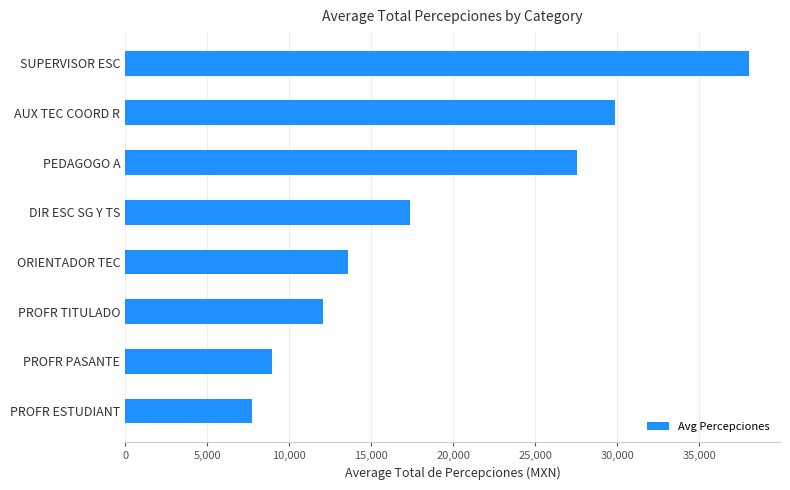

List the labels in order of value, smallest first.

PROFR ESTUDIANT, PROFR PASANTE, PROFR TITULADO, ORIENTADOR TEC, DIR ESC SG Y TS, PEDAGOGO A, AUX TEC COORD R, SUPERVISOR ESC